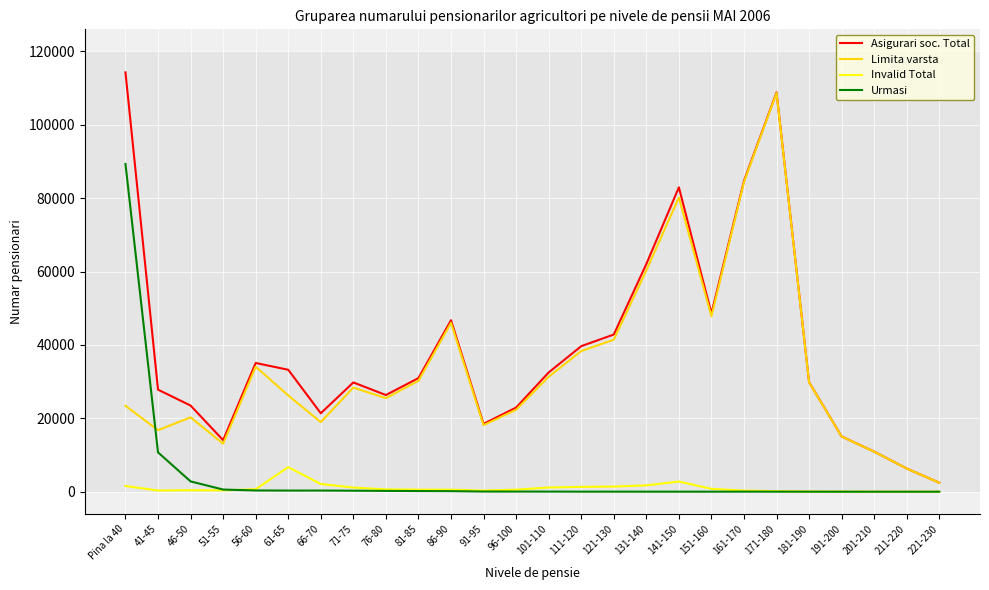

True or false: Invalid Total and Urmasi cross at least once.

True